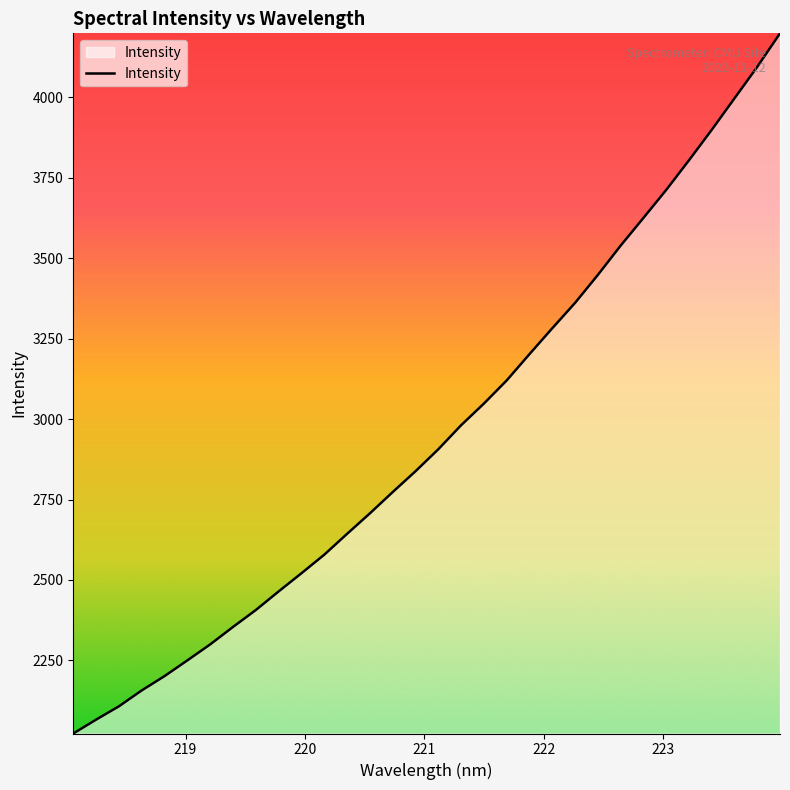

What is the minimum value shown in the chart?

2023.1